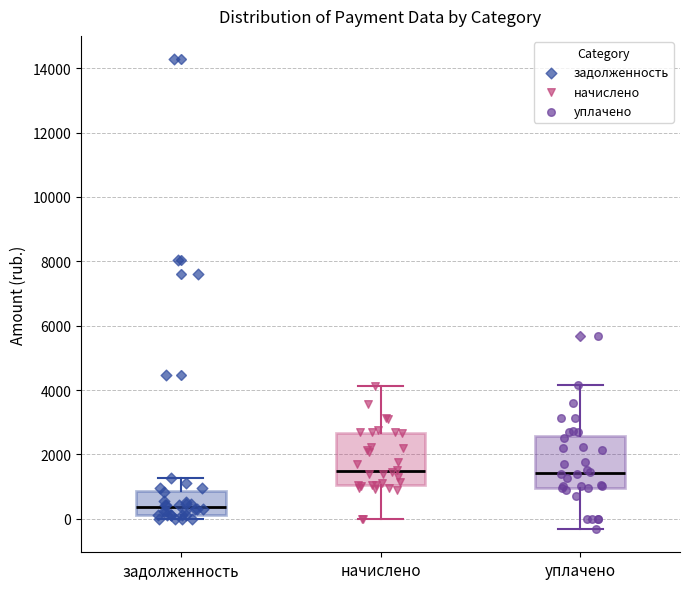

Reading left to right, read every box against the y-axis: the position of its median line, the range the box covers, and the ends of its whiskers. The values are not printed on the chart, so give them approximately, as read against the axis.

задолженность: median 400, box 200 to 800, whiskers 0 to 1200
начислено: median 1400, box 1000 to 2600, whiskers 0 to 4200
уплачено: median 1400, box 1000 to 2600, whiskers -400 to 4200